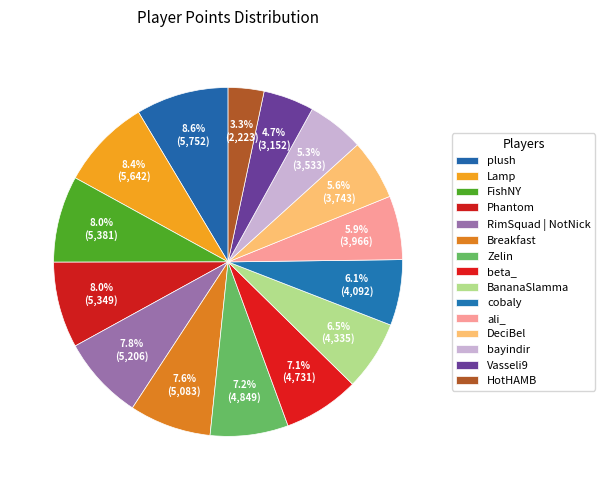

To the nearest percent, what is the combined percentage of RimSquad | NotNick and BananaSlamma?

14%